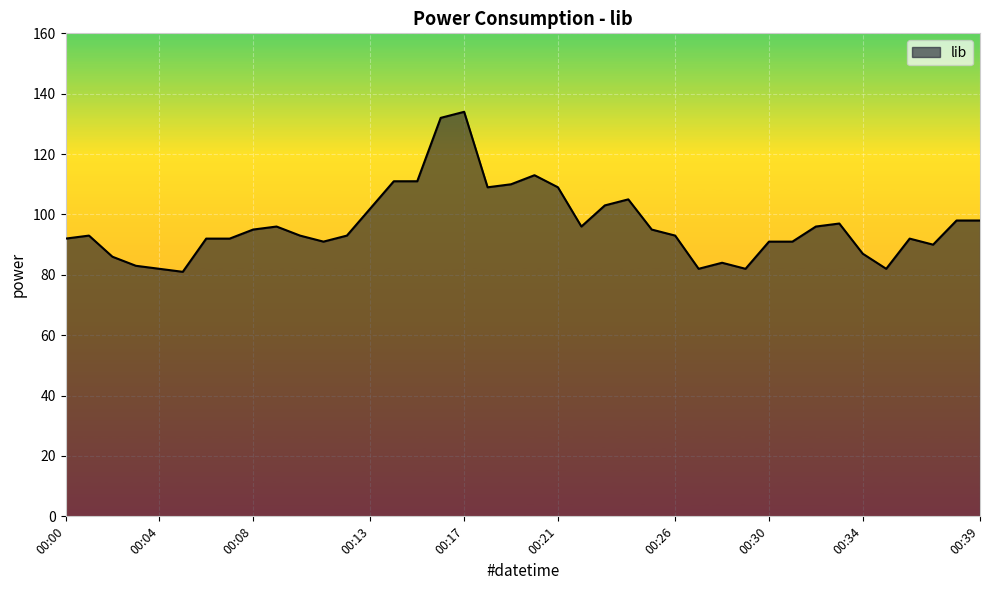

What is the smallest value displayed?

81